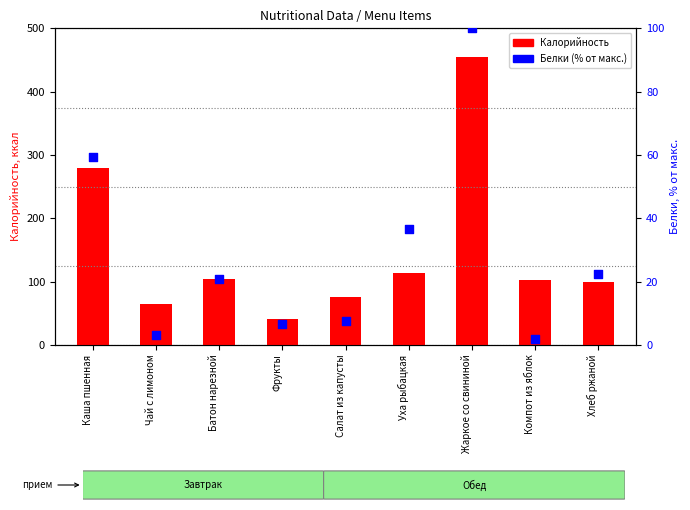

Which series has the largest total across all categories?

Калорийность